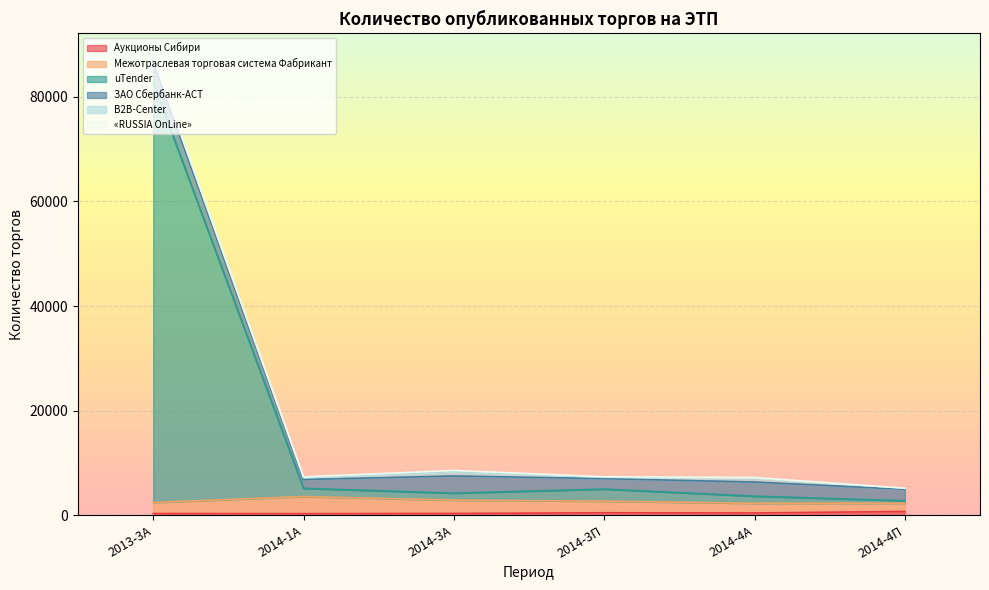

In ЗАО Сбербанк-АСТ, how many points are higher than both neighbors (excluding endpoints)?

2